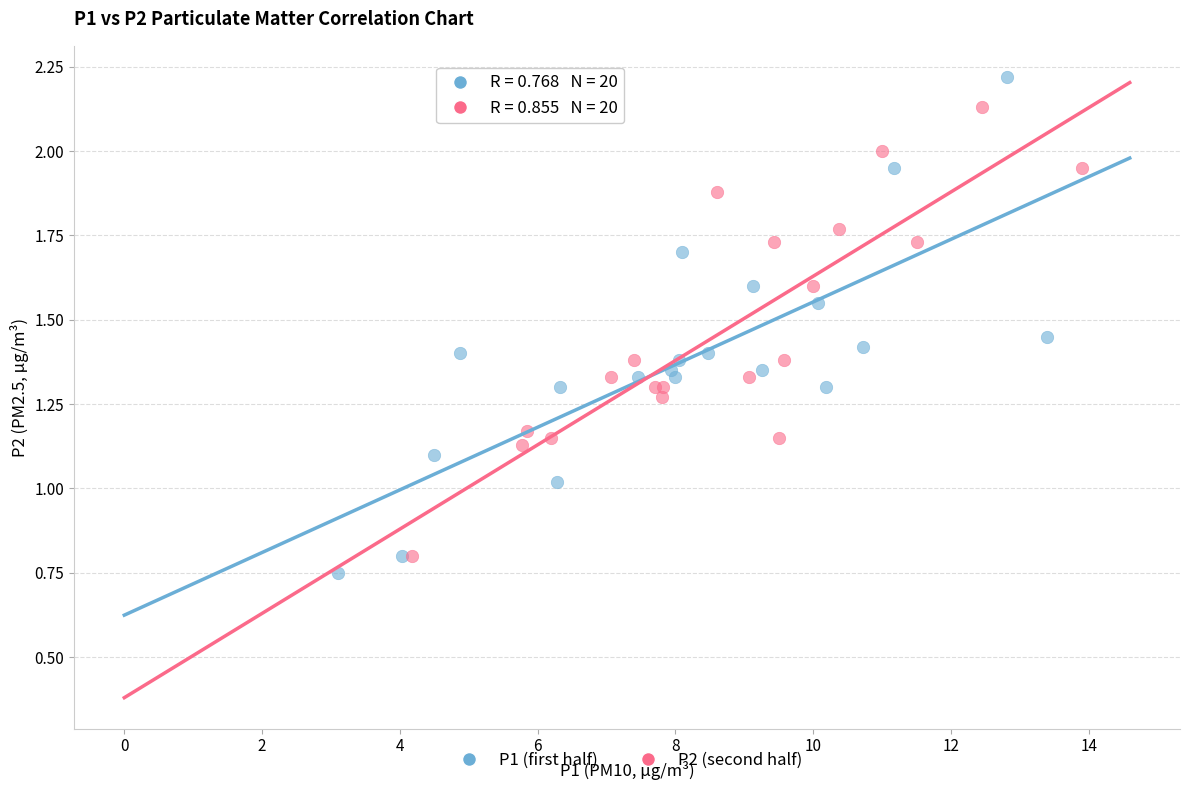

Which series has the widest spread of Y values?

P1 (first half)